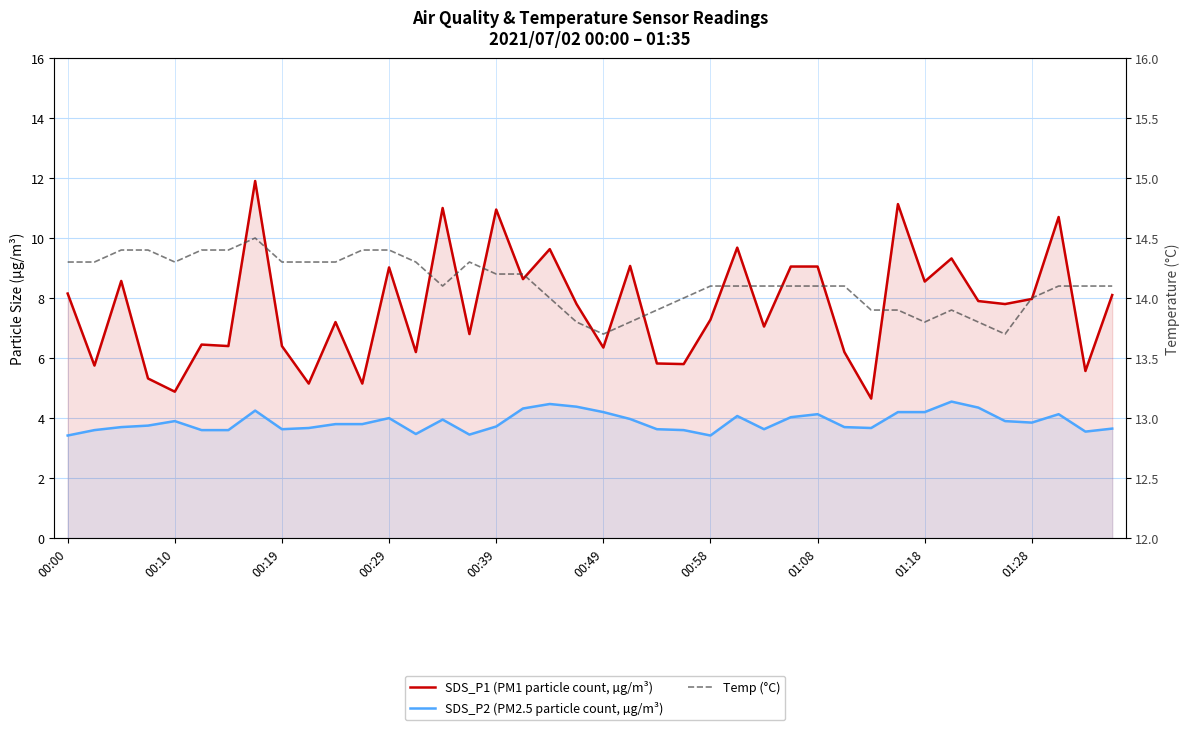

What is the difference between the second highest and second lowest values in the SDS_P1 (PM1 particle count, µg/m³) series?

6.3